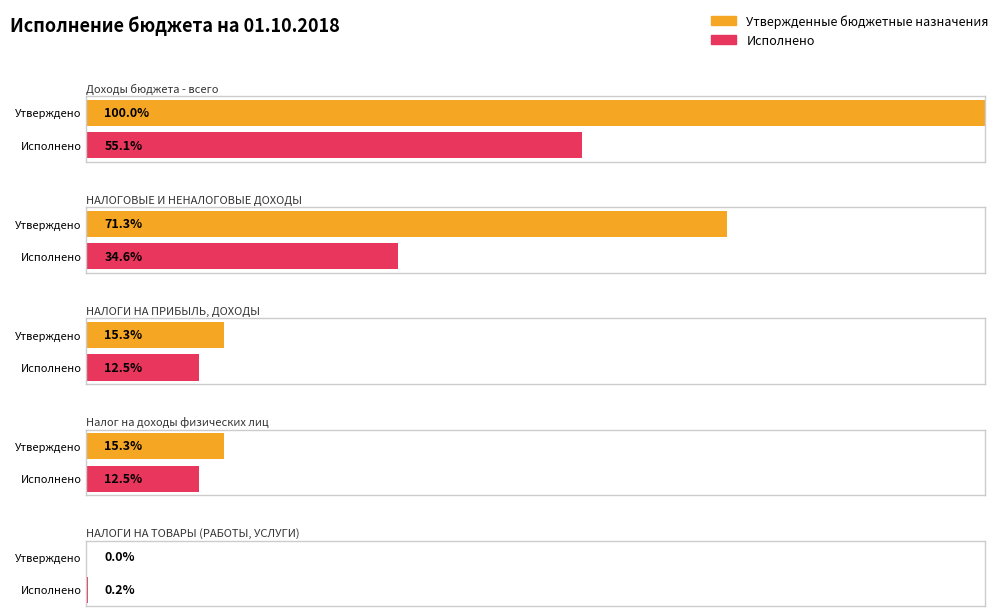

Rank the series by their maximum value, from lowest to highest.

Исполнено, Утвержденные бюджетные назначения